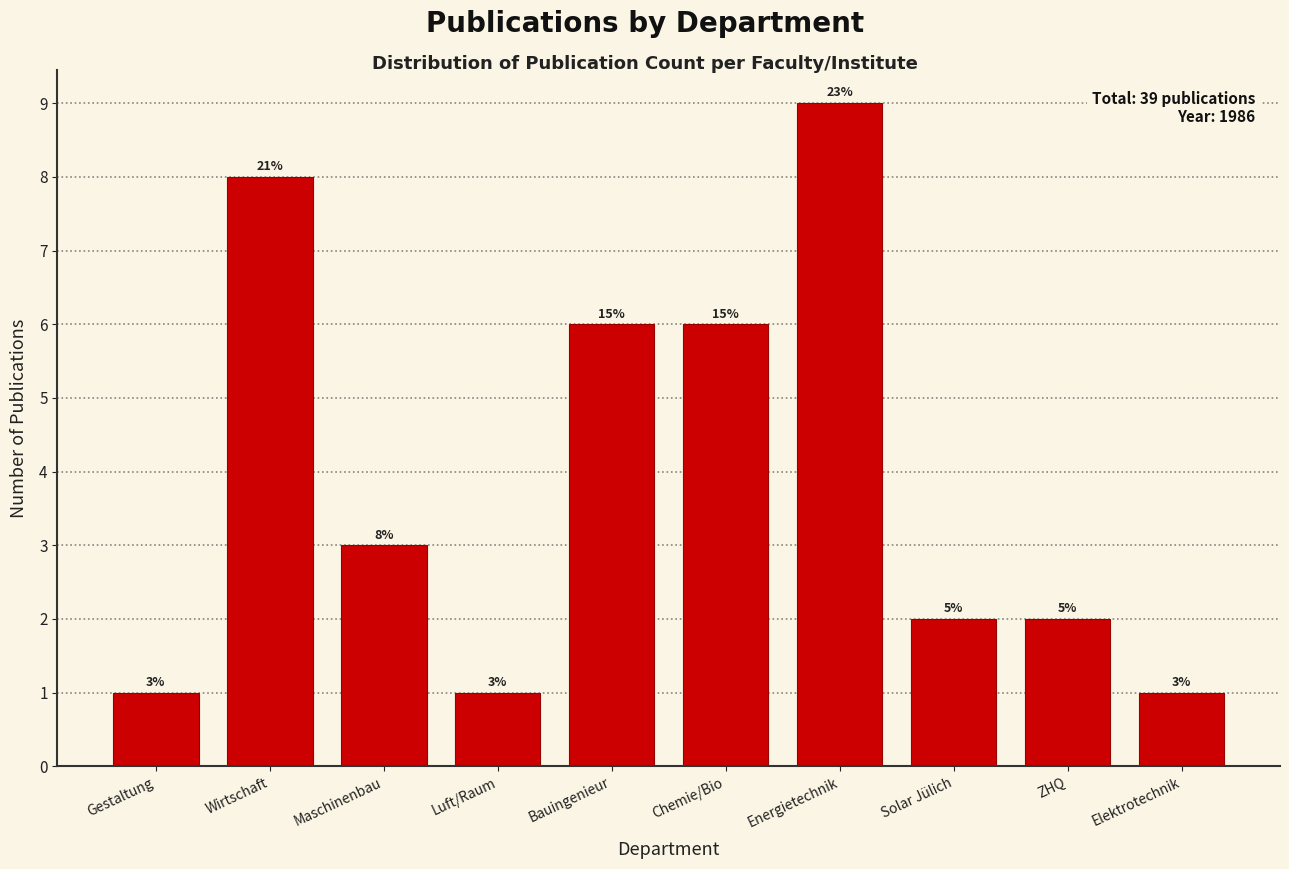

Are the bars horizontal?

No